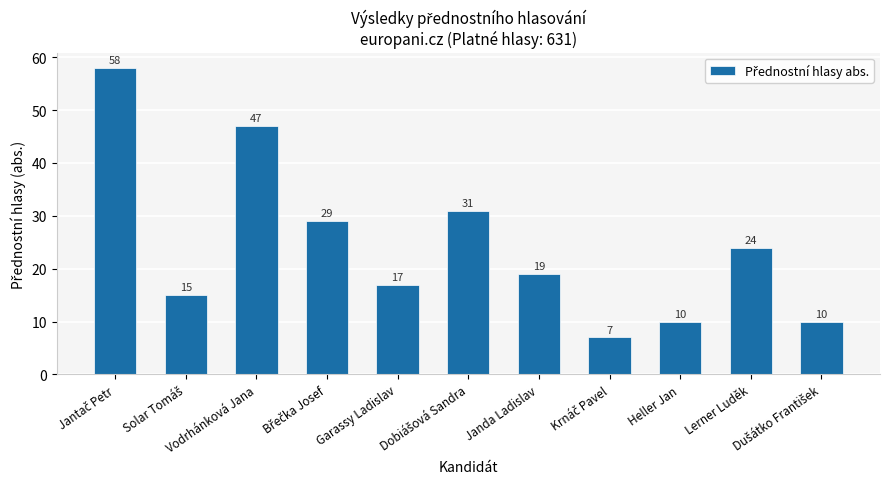

What is the smallest value displayed?

7